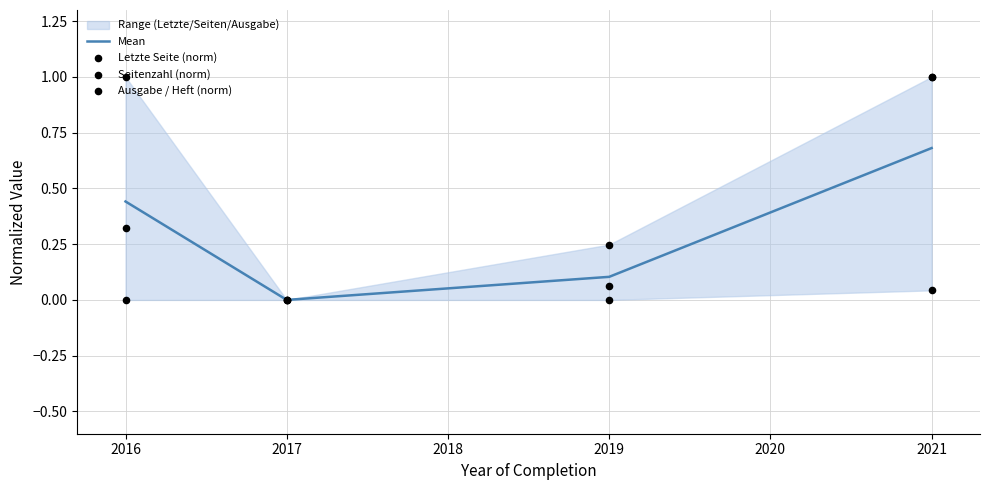

At which label does Mean reach its peak?

2021